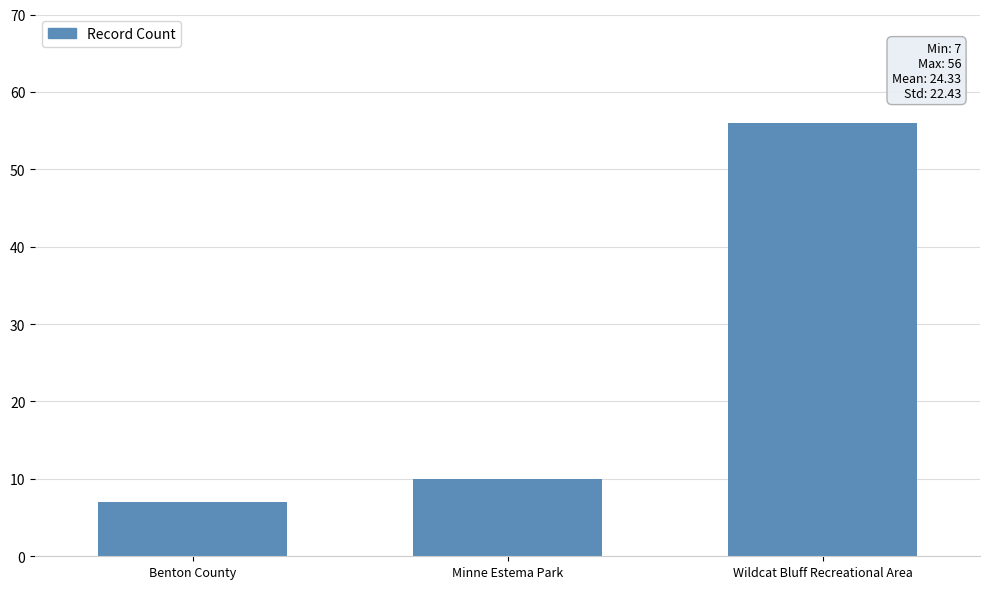

Reading left to right, what are all the values shown in this chart?

Benton County=7	Minne Estema Park=10	Wildcat Bluff Recreational Area=56